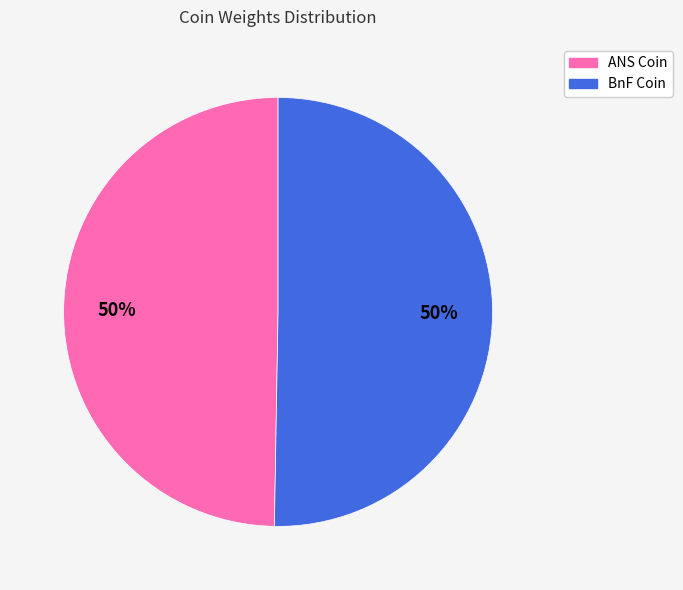

To the nearest percent, what is the average slice percentage?

50%